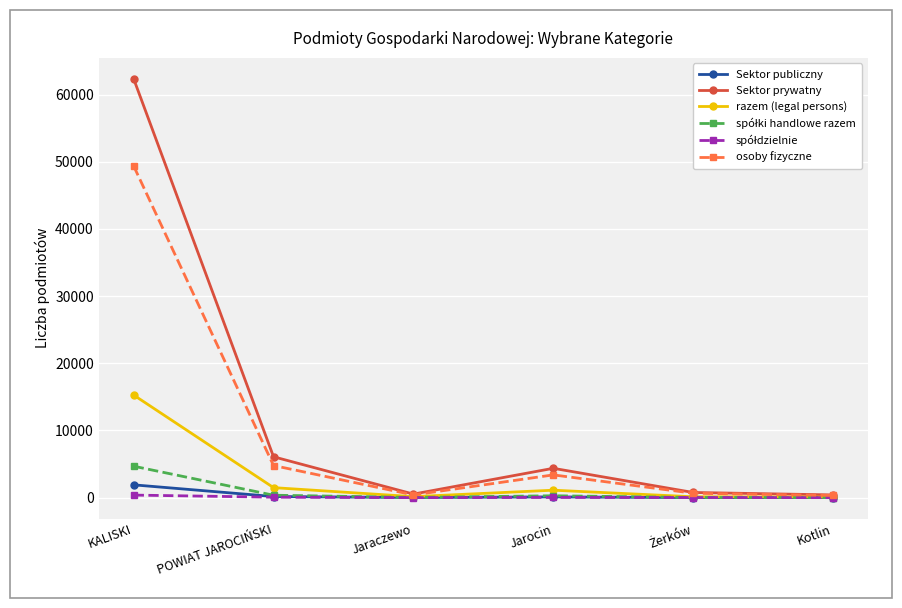

How many series are shown in this chart?

6